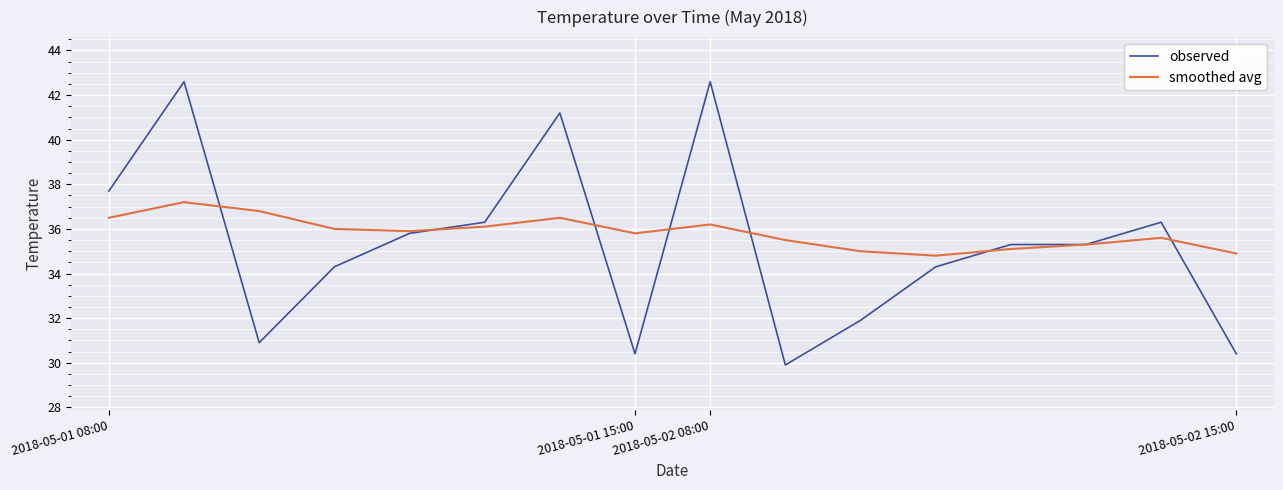

Rank the series by their maximum value, from lowest to highest.

smoothed avg, observed